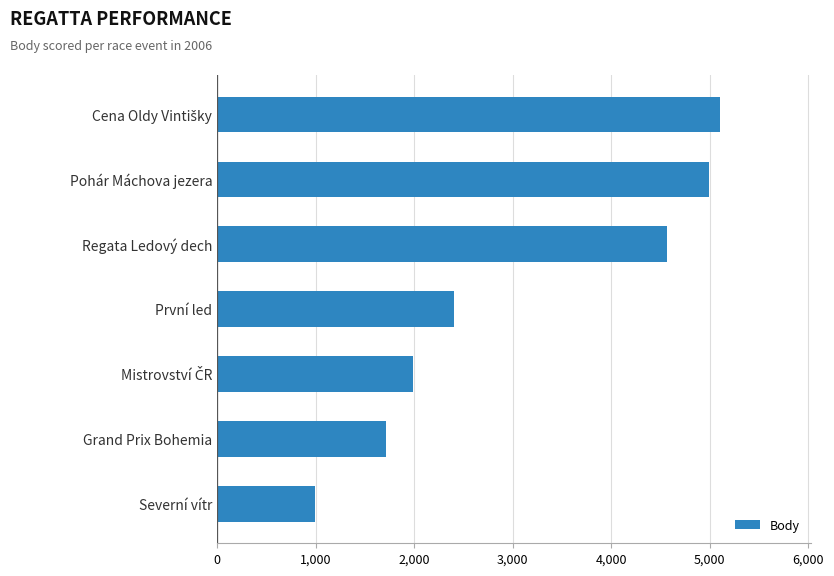

What is the minimum value shown in the chart?

998